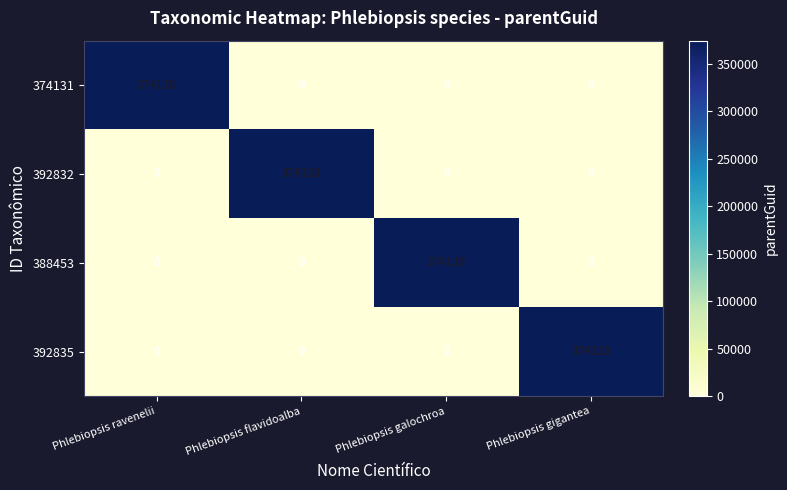

What is the difference between the highest and lowest values at Phlebiopsis galochroa?

374128